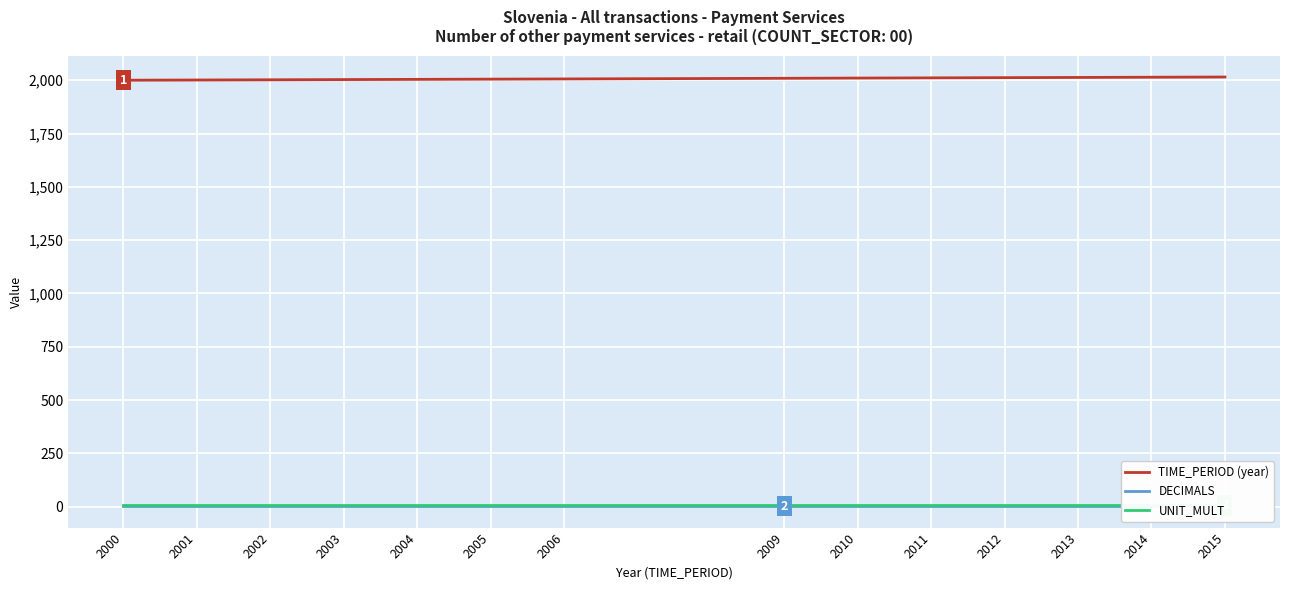

What is the value of the DECIMALS point at the 12th from the left?

3